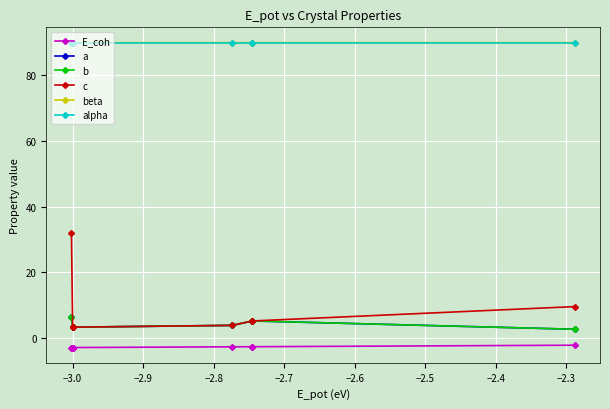

What is the sum of the alpha values at −2.4 and −2.7?

180.0